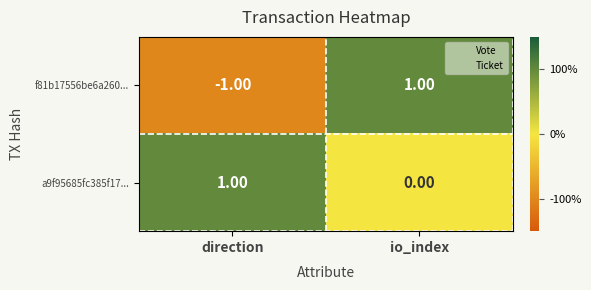

At which label does f81b17556be6a260... reach its peak?

io_index